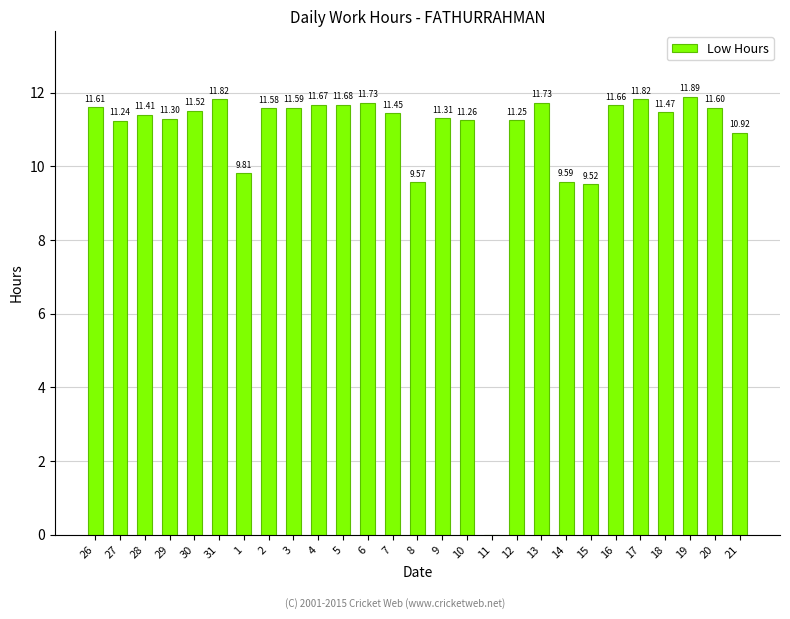

Between 18 and 7, which is larger?

18